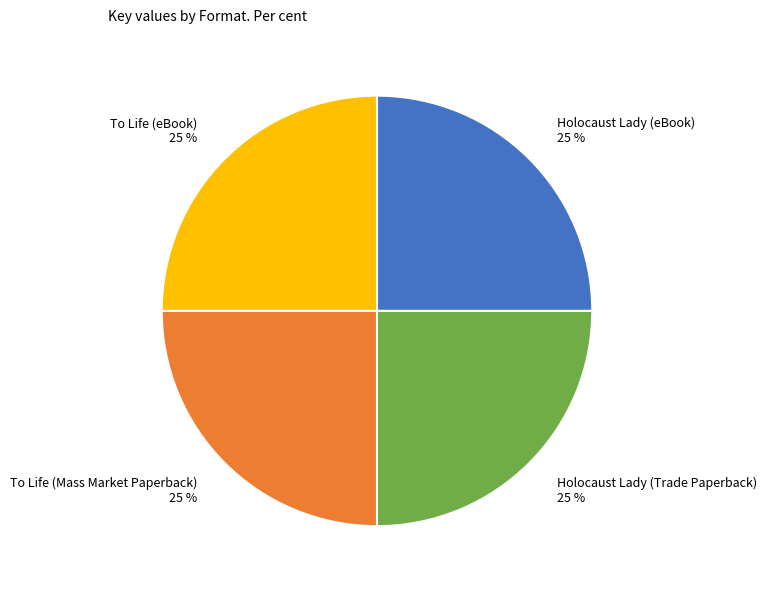

What is the ratio of the value at Holocaust Lady (Trade Paperback) 25 % to the value at To Life (Mass Market Paperback) 25 %?

1.0